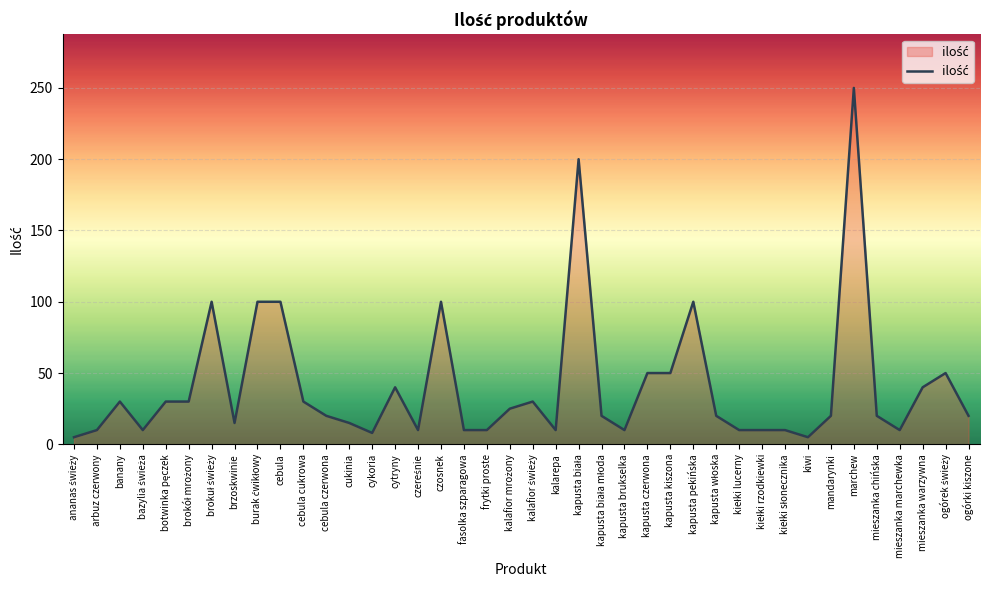

How many categories are shown in the chart?

40